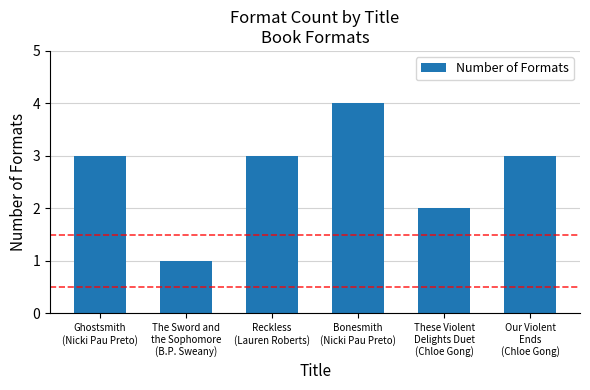

How many bars are there in total?

6